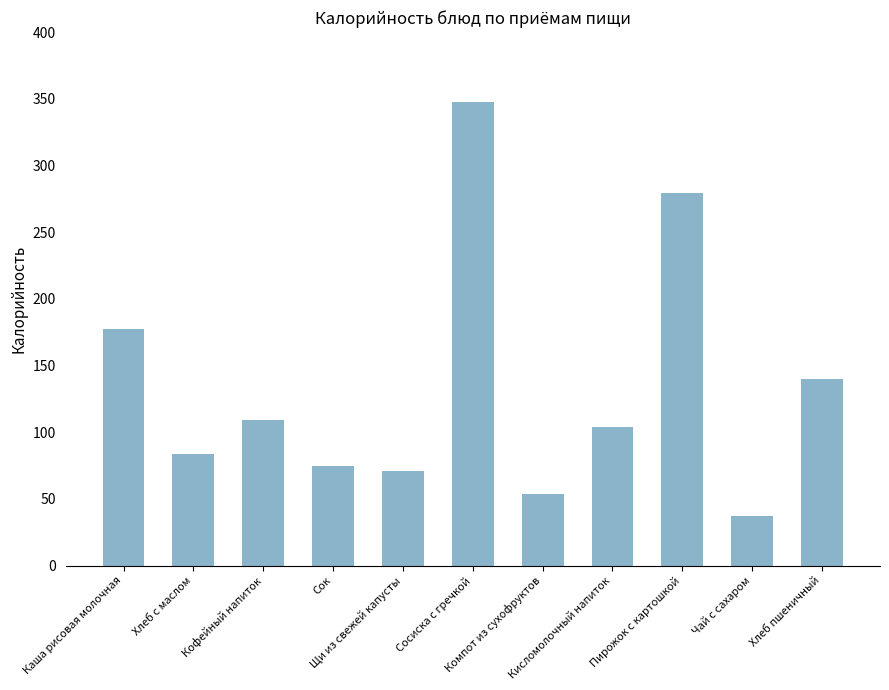

List the labels in order of value, largest first.

Сосиска с гречкой, Пирожок с картошкой, Каша рисовая молочная, Хлеб пшеничный, Кофейный напиток, Кисломолочный напиток, Хлеб с маслом, Сок, Щи из свежей капусты, Компот из сухофруктов, Чай с сахаром